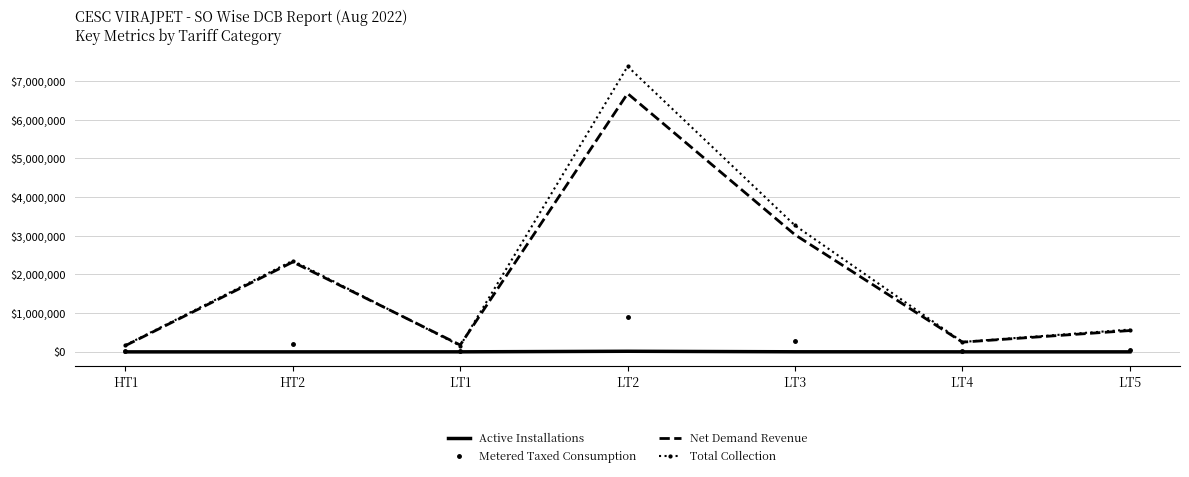

List the series in order of their peak value, lowest first.

Active Installations, Metered Taxed Consumption, Net Demand Revenue, Total Collection